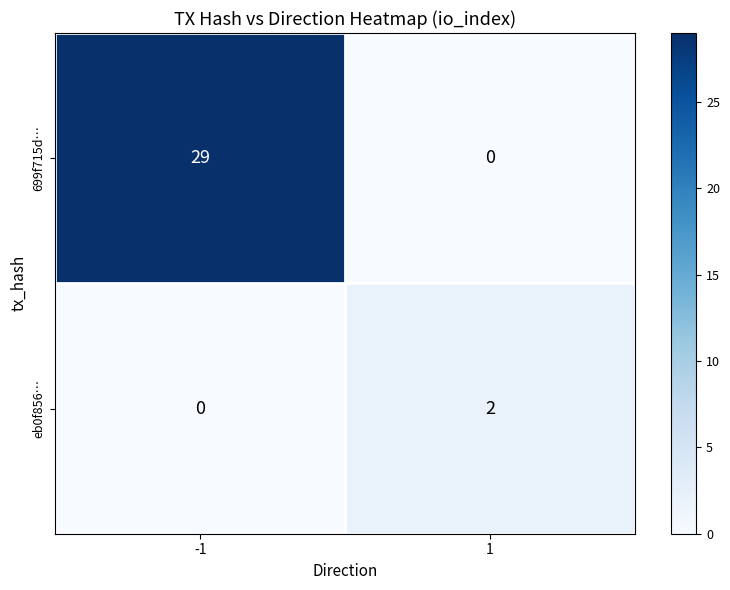

At 1, list the series in order from smallest to largest.

699f715d…, eb0f856…